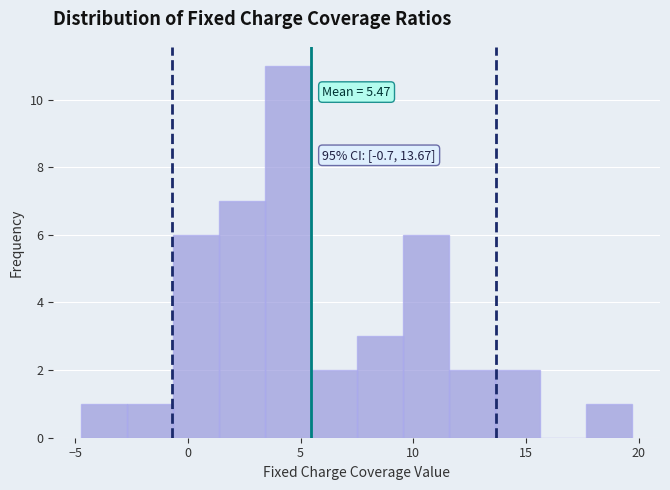

Which range on the x-axis has the tallest bar?

3.5 to 5.5